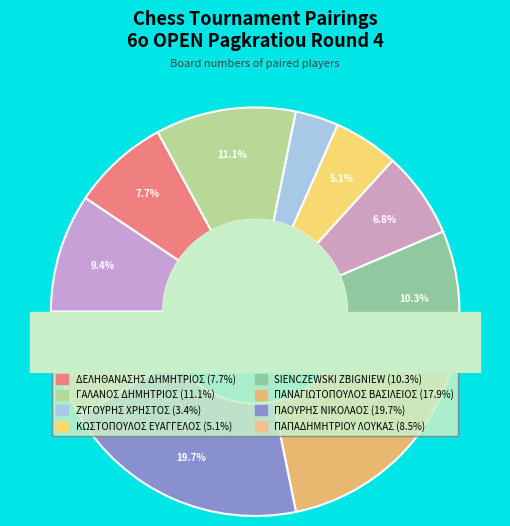

True or false: ΓΑΛΑΝΟΣ ΔΗΜΗΤΡΙΟΣ accounts for 3% of the total.

False